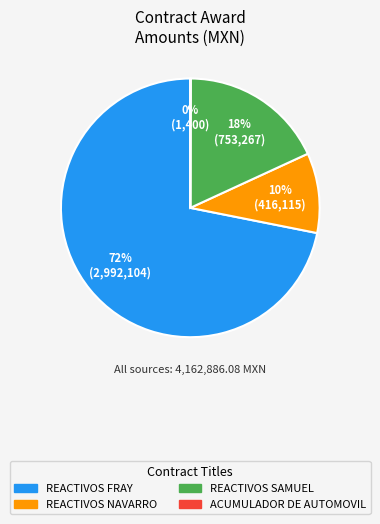

To the nearest percent, what is the difference between the largest and smallest slice percentages?

72%